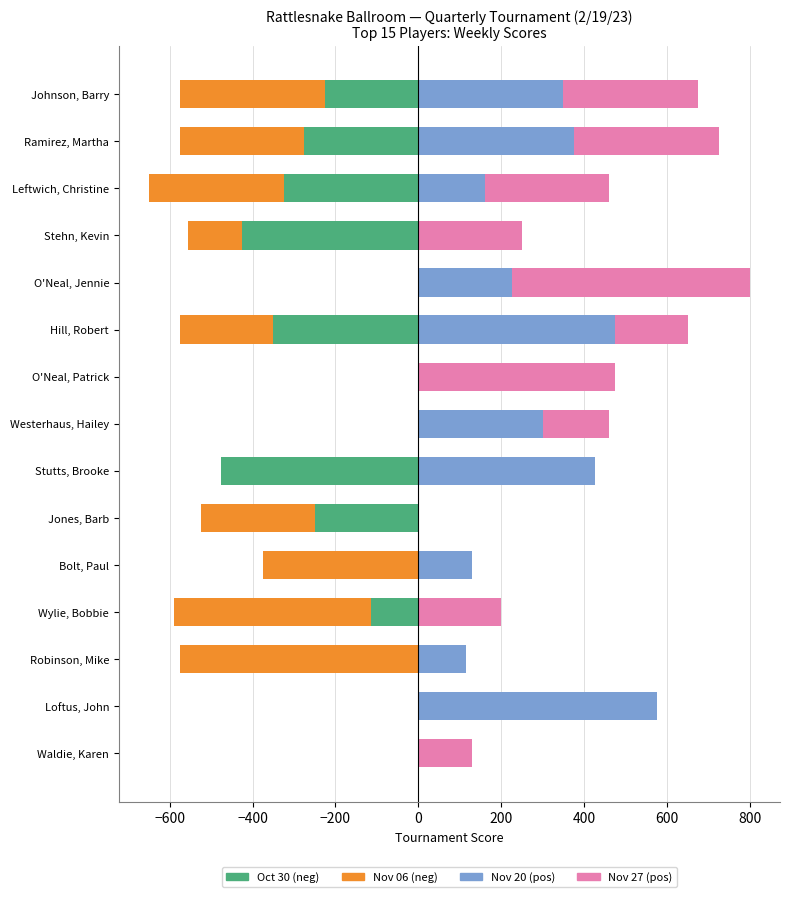

What is the average value of the 2022-11-27 series?

196